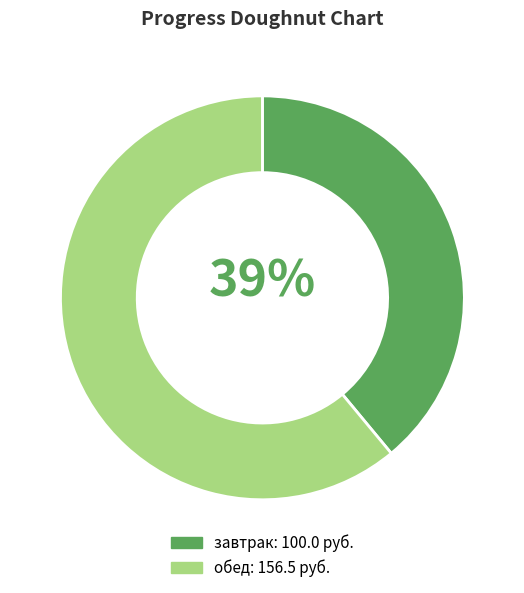

To the nearest percent, what is the difference between the завтрак and обед slice percentages?

22%